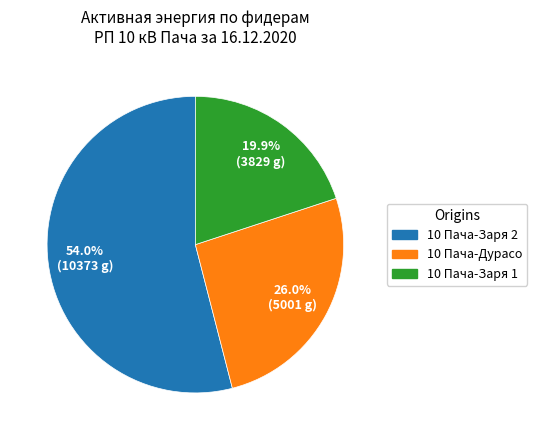

Is there a majority slice in this chart?

Yes